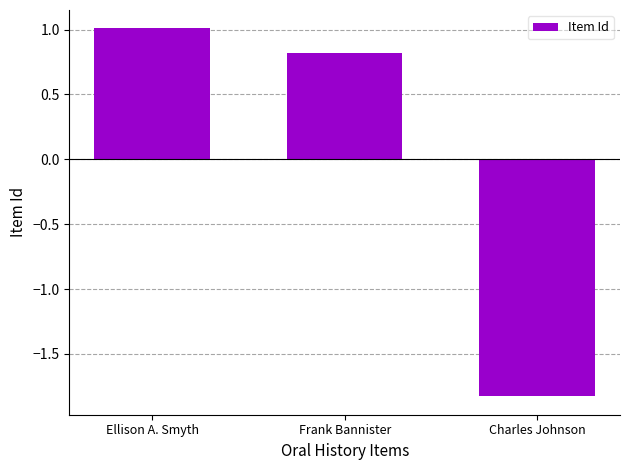

What is the maximum value shown in the chart?

1.0